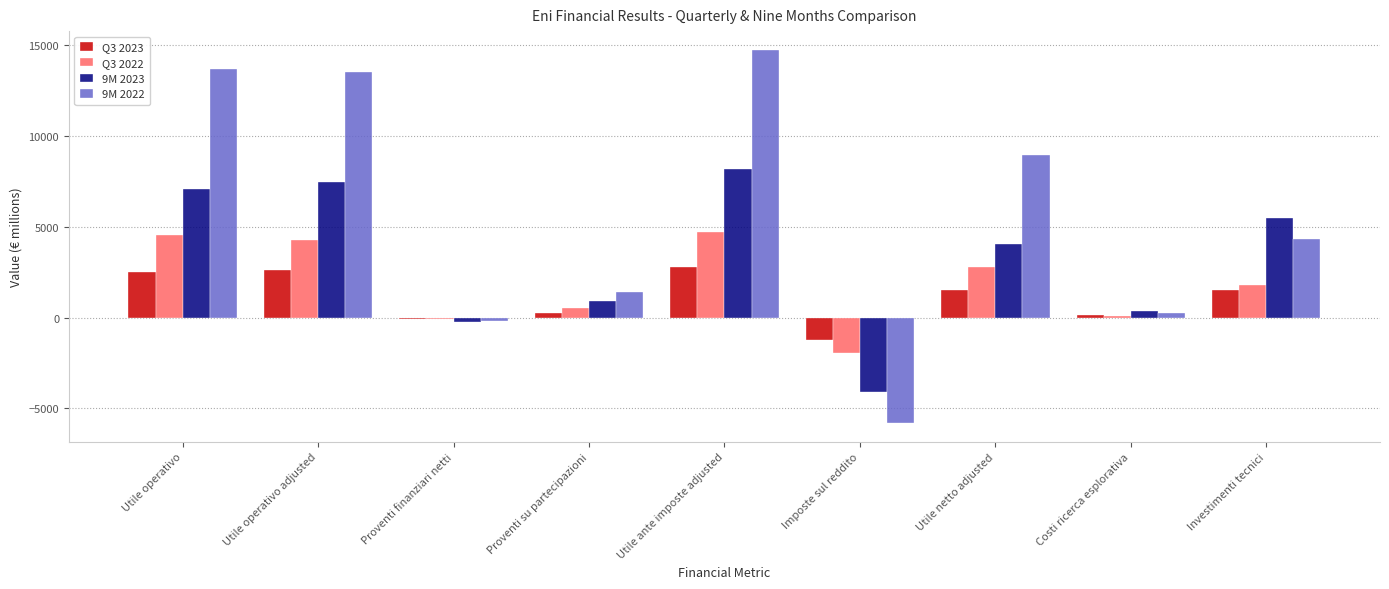

What is the highest value of the Q3 2022 series?

4707